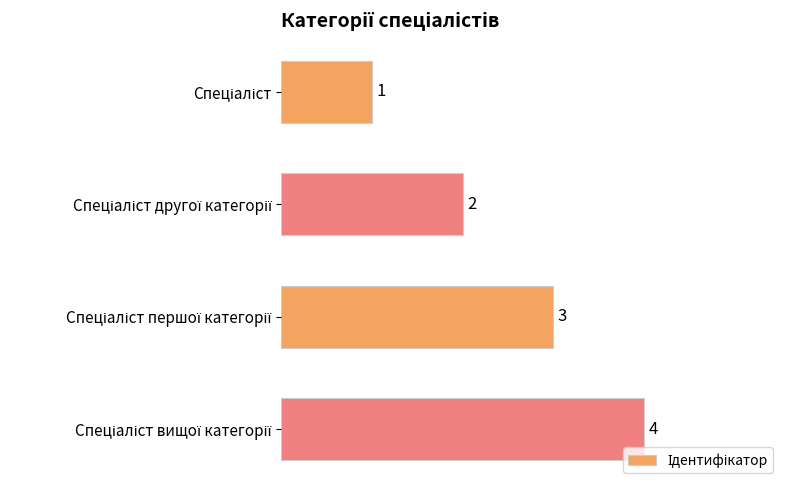

What is the value of the 1st bar from the top?

1